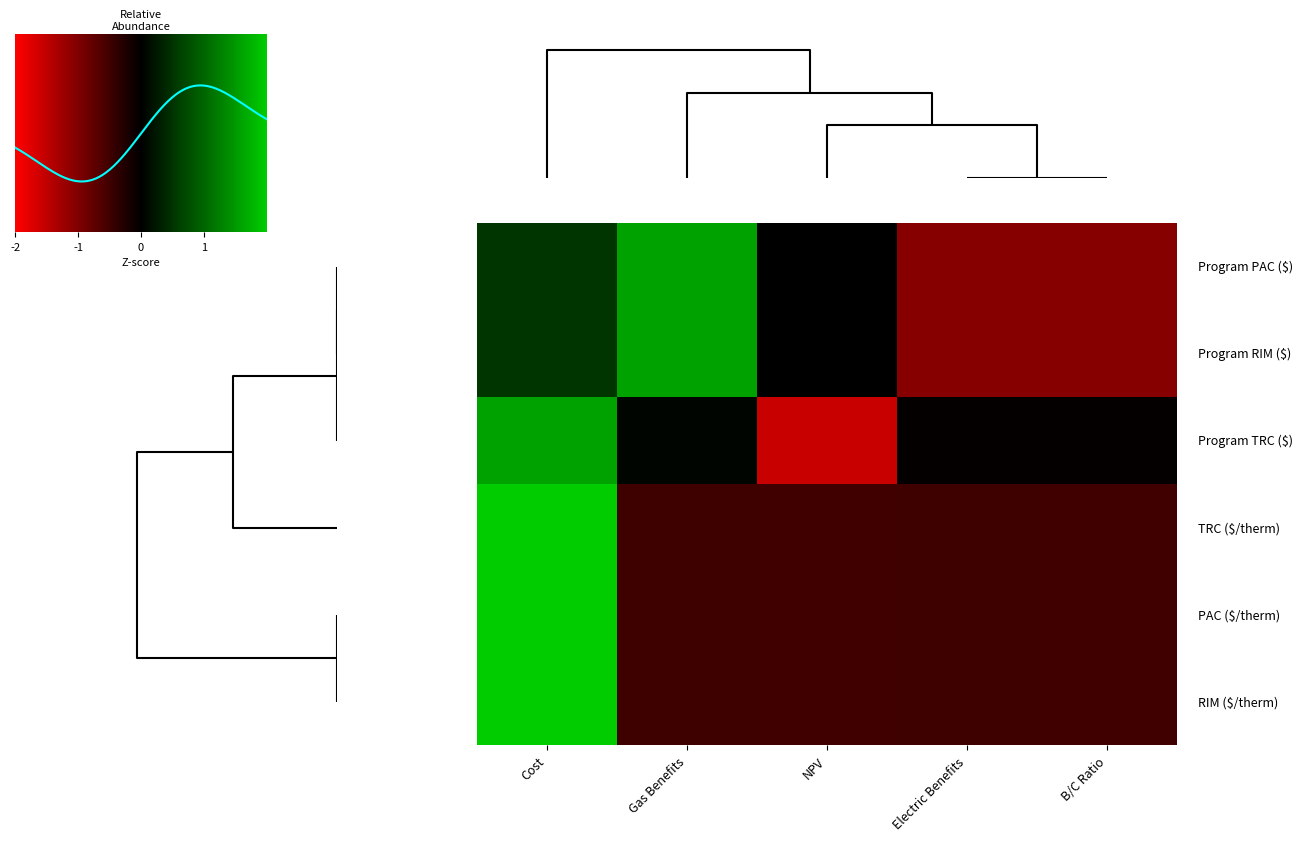

How many data points in PAC ($/therm) are less than 0?

4